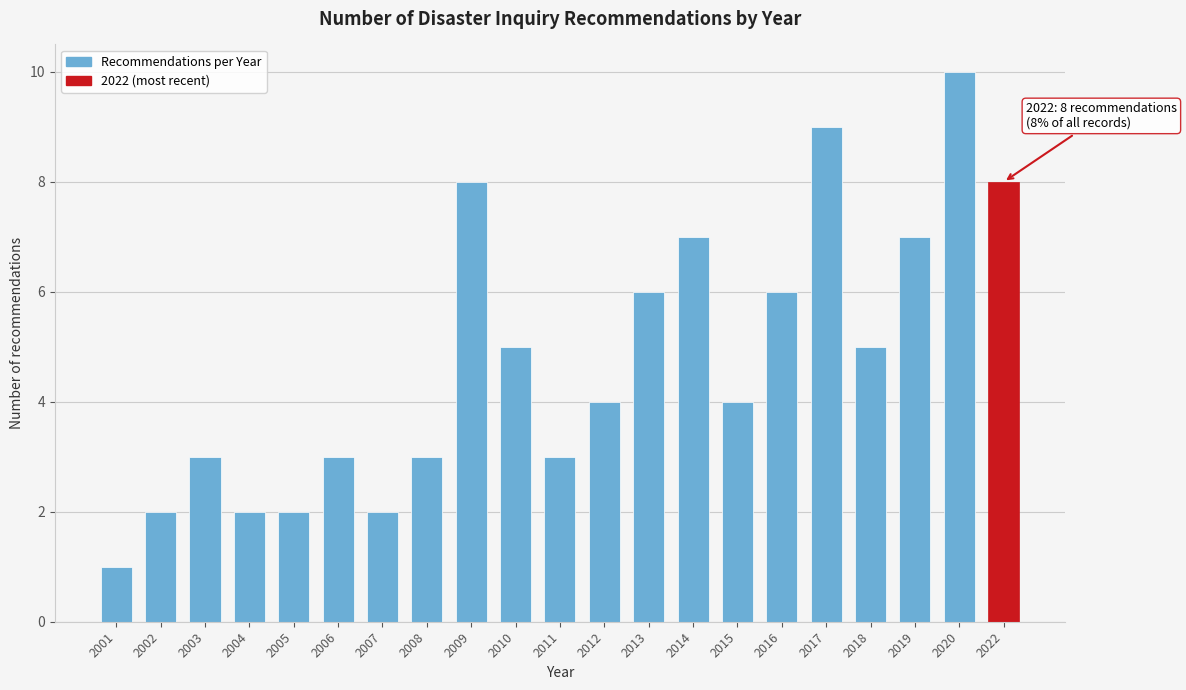

Reading left to right, transcribe all the data shown in this chart.

1	2	3	2	2	3	2	3	8	5	3	4	6	7	4	6	9	5	7	10	8